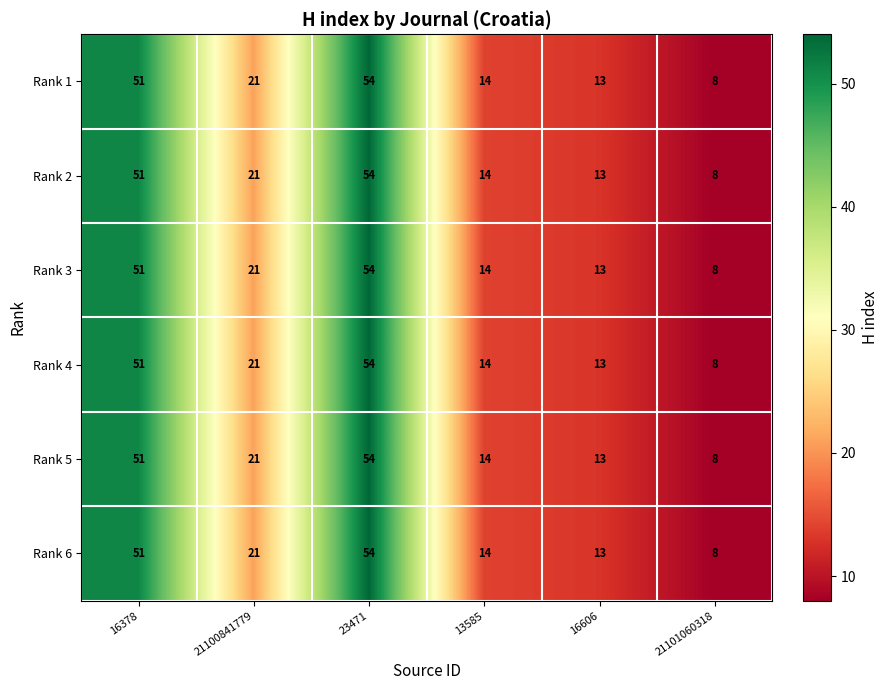

The Rank 2 series shows 21 at 21100841779. True or false?

True